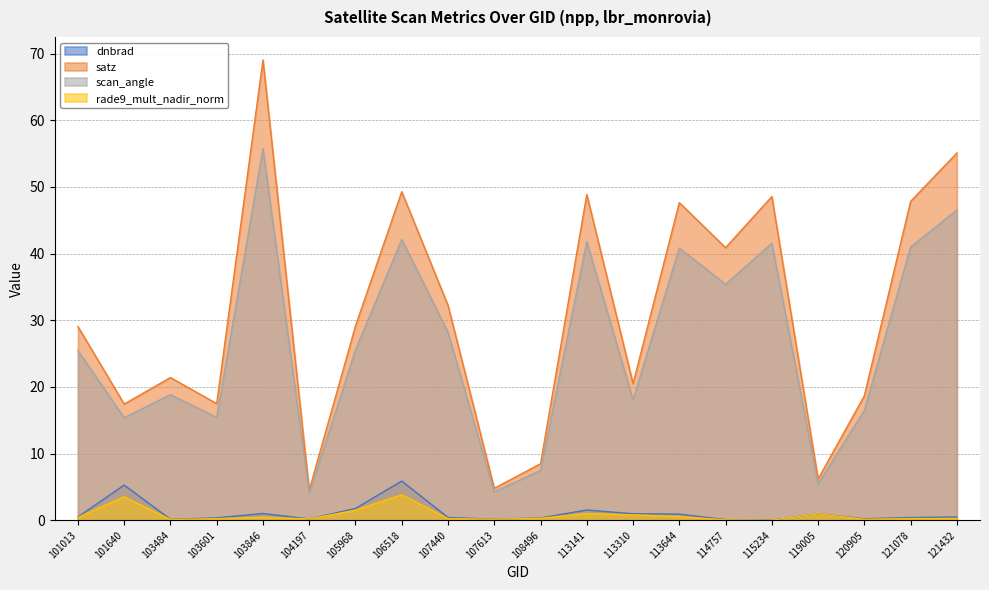

True or false: scan_angle and rade9_mult_nadir_norm cross at least once.

False